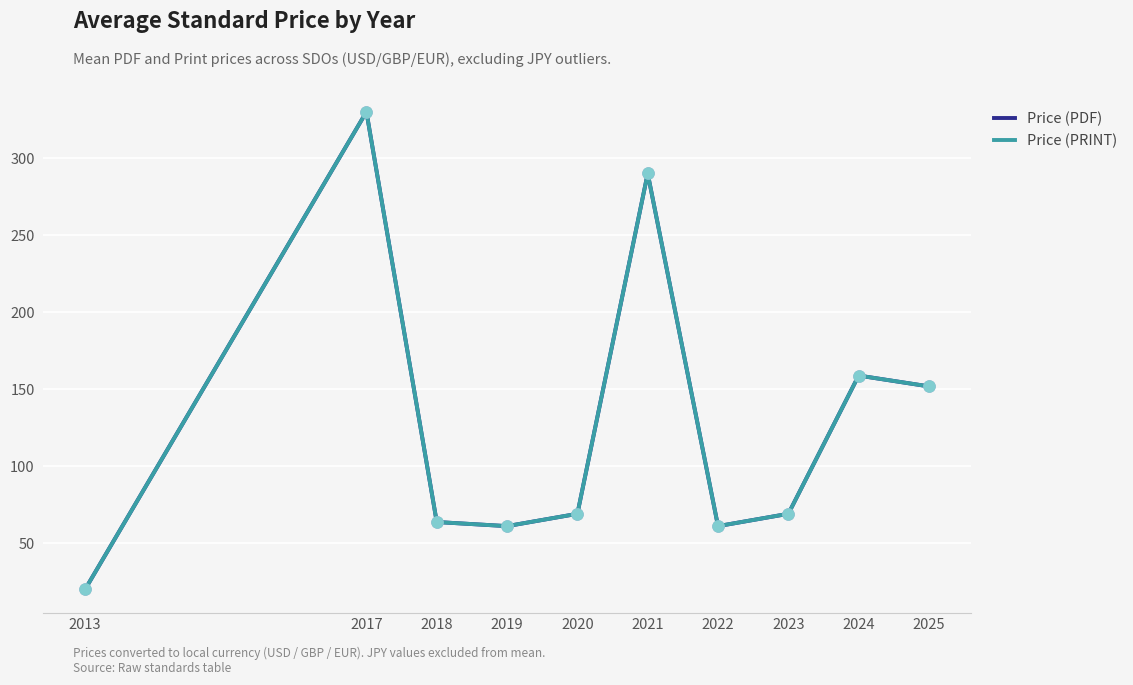

What is the total value across all series at 2020?

138.0